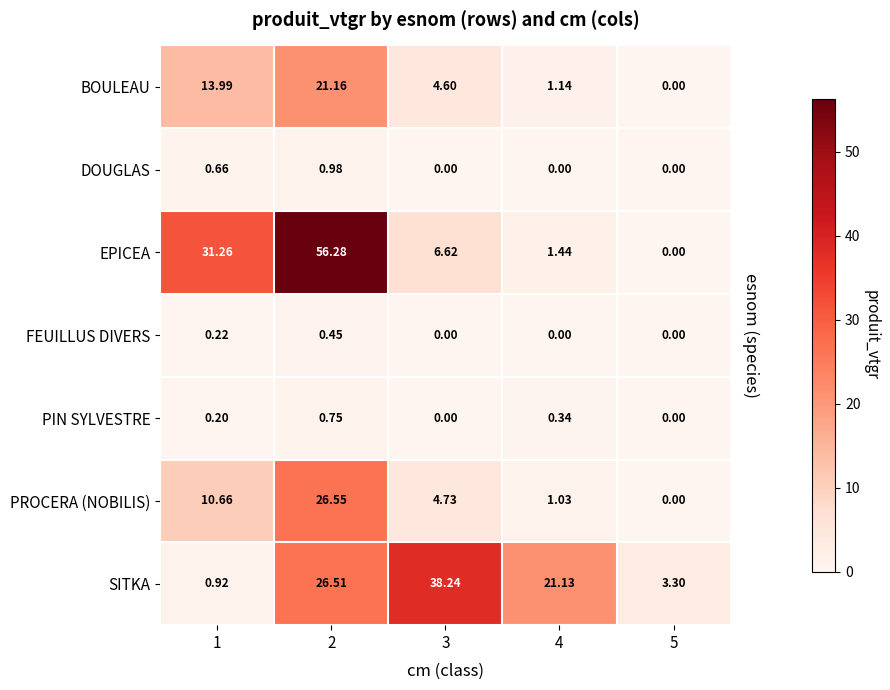

Rank the series by their maximum value, from highest to lowest.

EPICEA, SITKA, PROCERA (NOBILIS), BOULEAU, DOUGLAS, PIN SYLVESTRE, FEUILLUS DIVERS